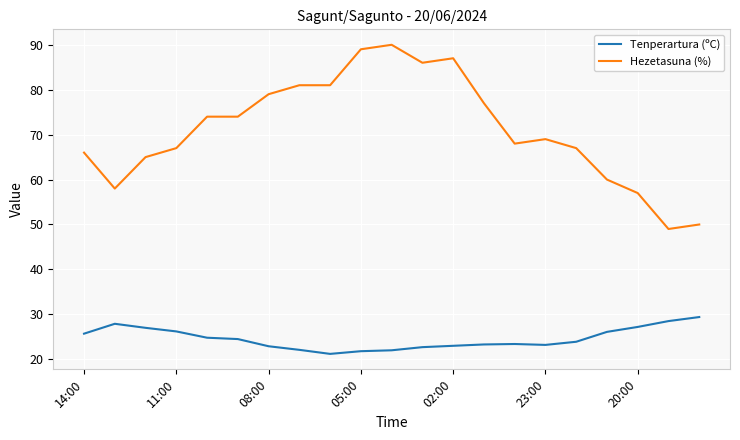

True or false: Hezetasuna (%) and Tenperartura (ºC) intersect in this chart.

False